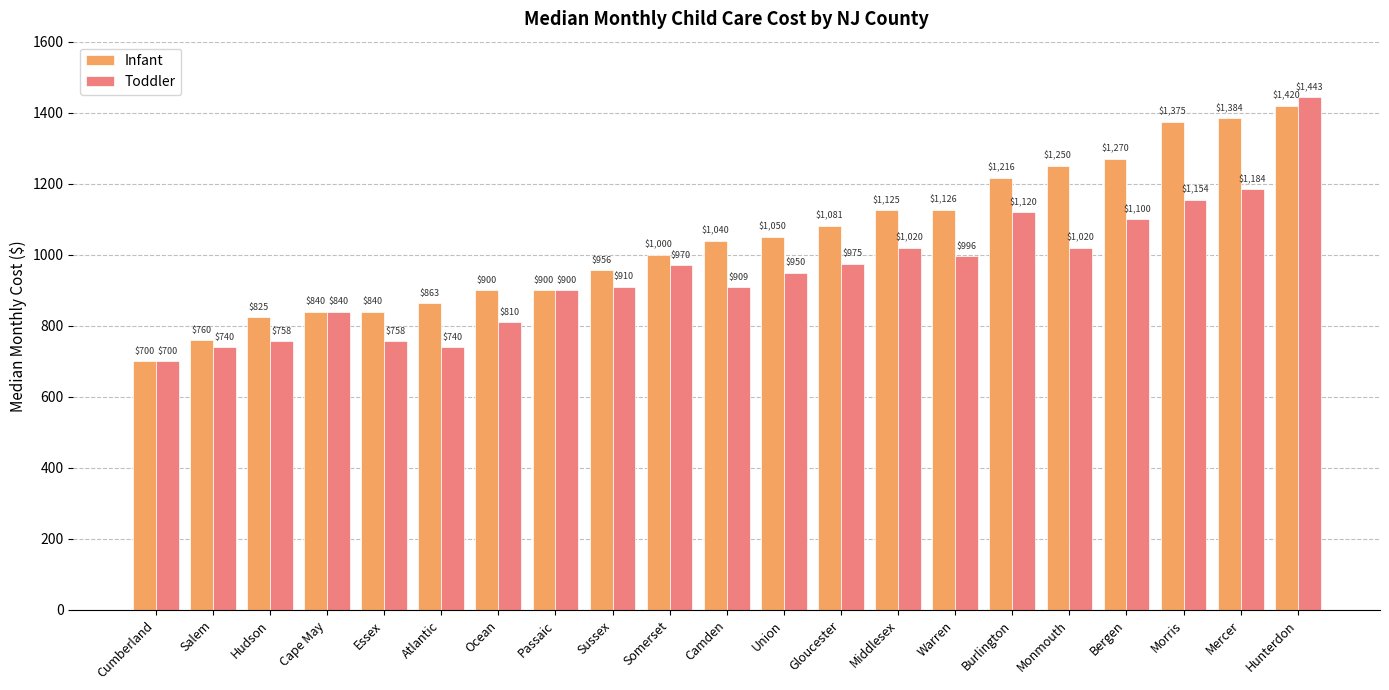

Rank the series by their average value, from lowest to highest.

Toddler, Infant